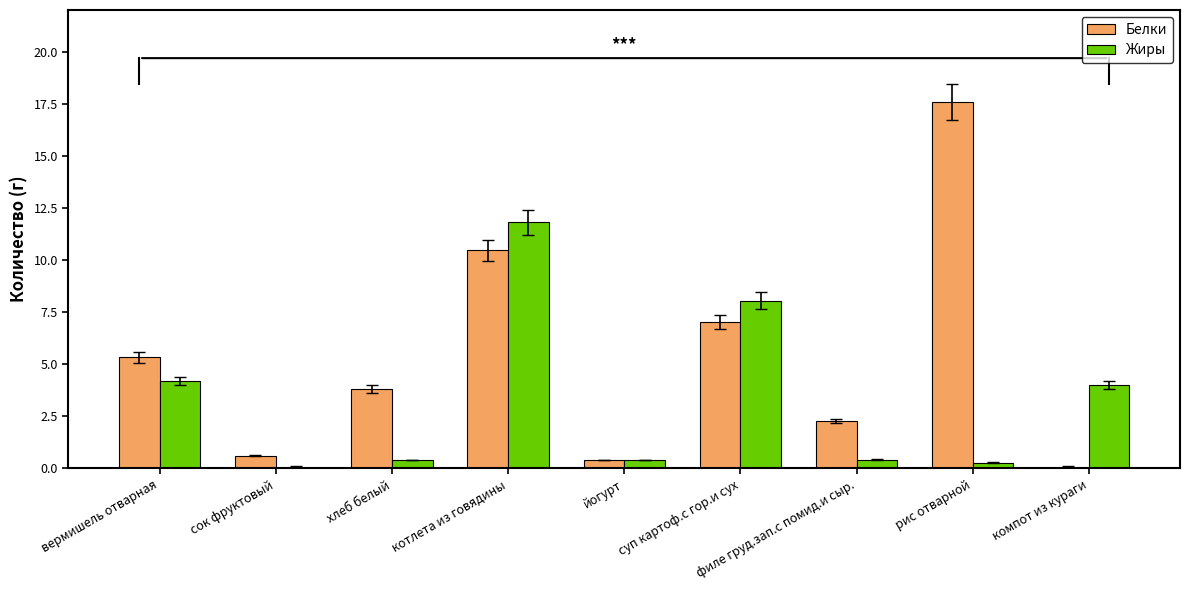

Where does the Белки series first go above 3?

вермишель отварная